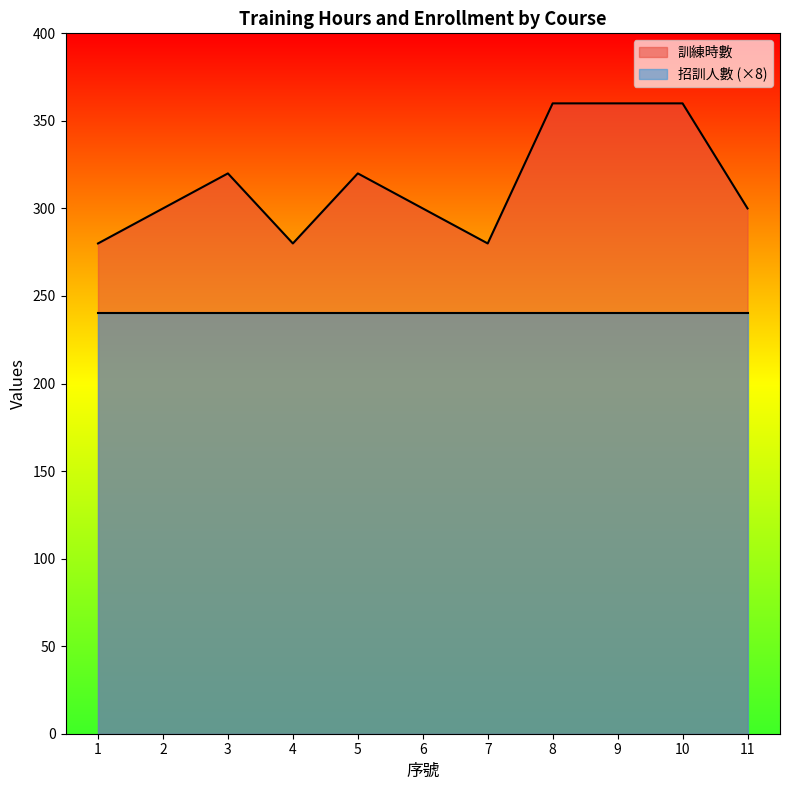

How many interior local valleys (lower than both neighbors) does the data have?

2